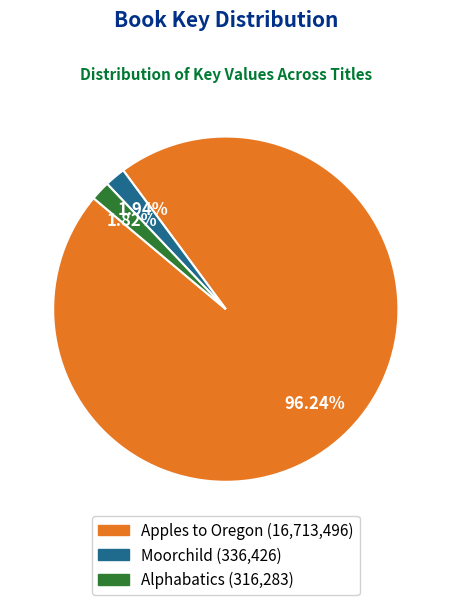

Count the number of slices in the pie.

3